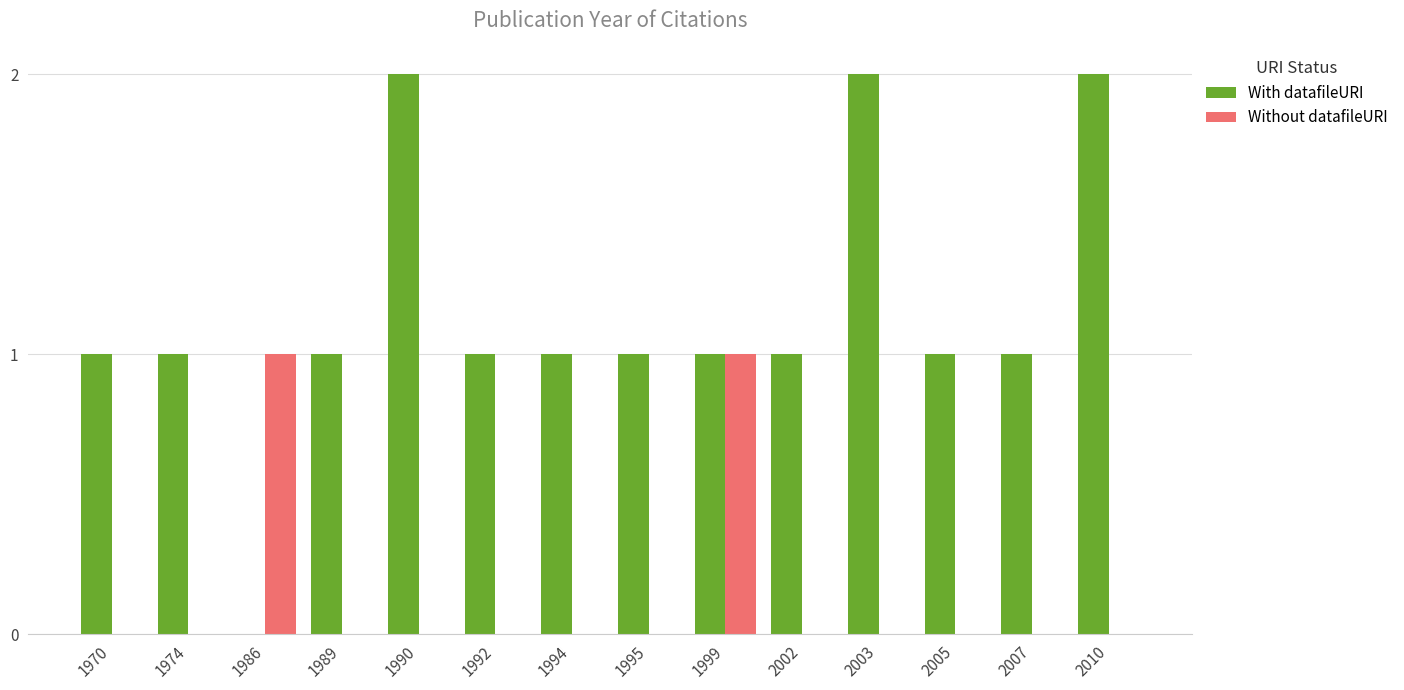

Which series has the largest total across all categories?

With datafileURI